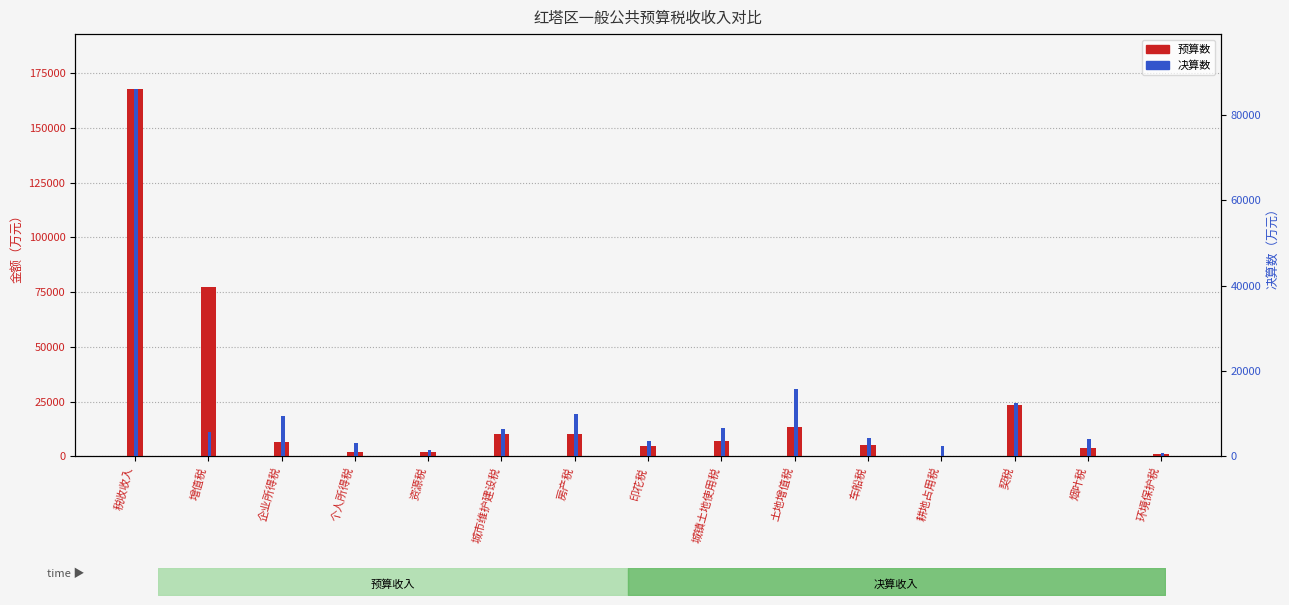

What are all the series names shown in the legend?

预算数, 决算数